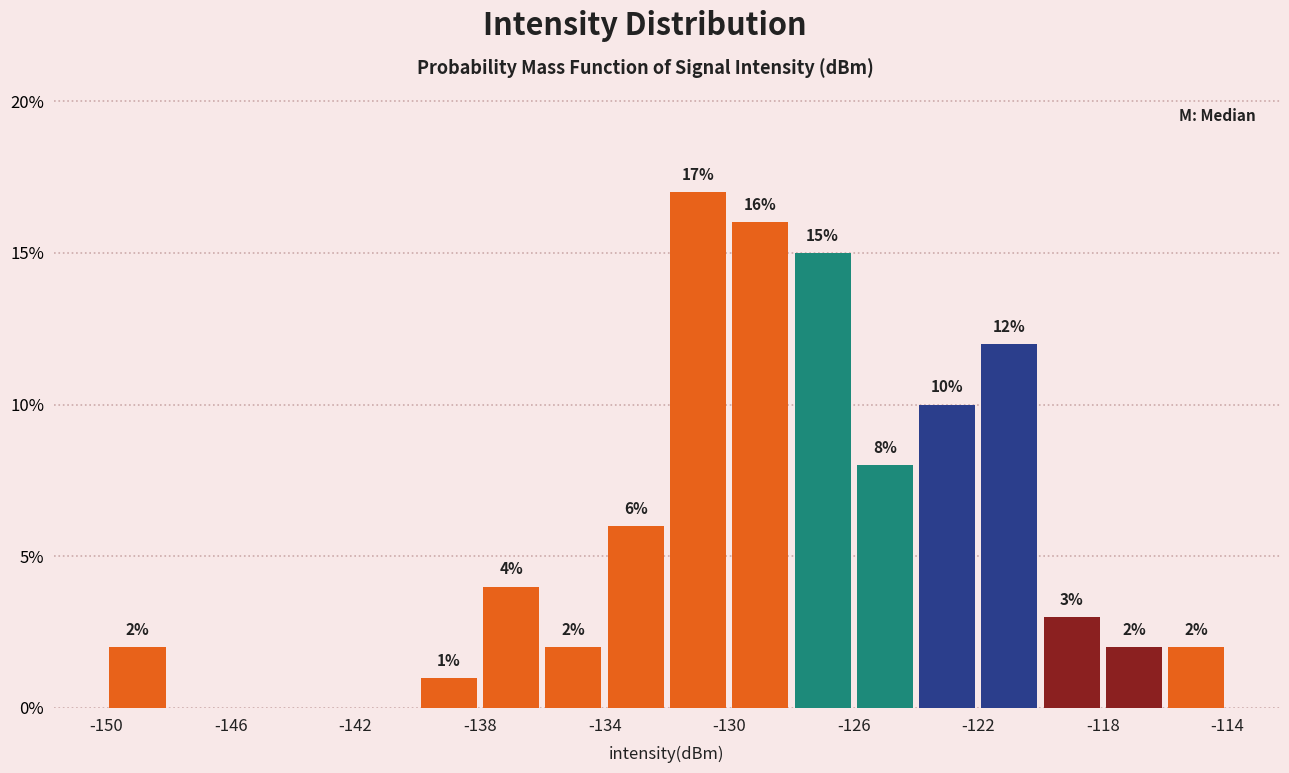

Which range on the x-axis has the tallest bar?

-132 to -130